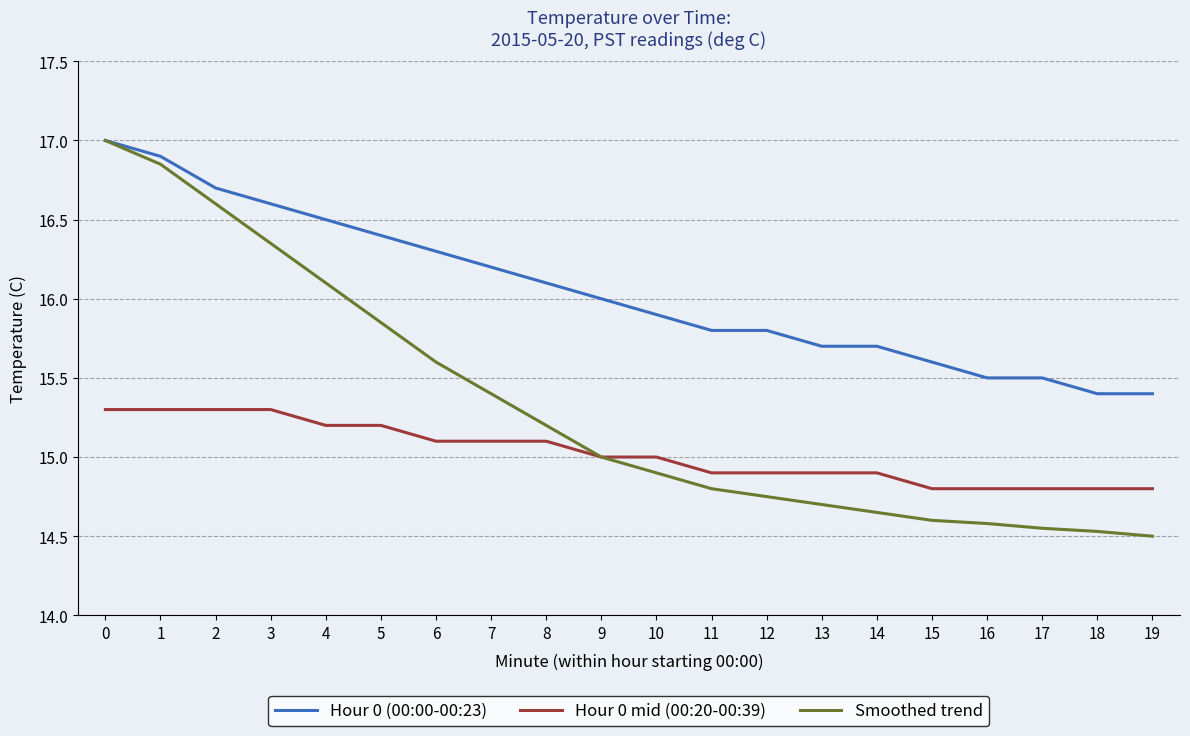

How many lines are shown in the chart?

3